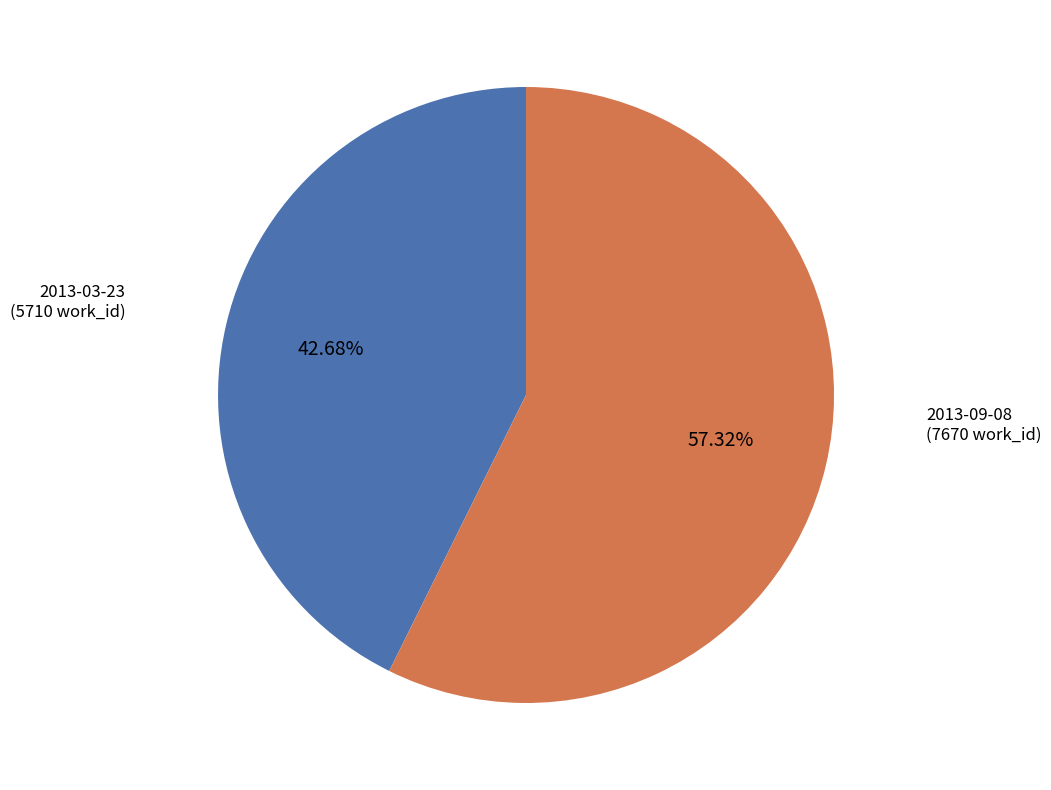

Does any single category account for the majority?

Yes